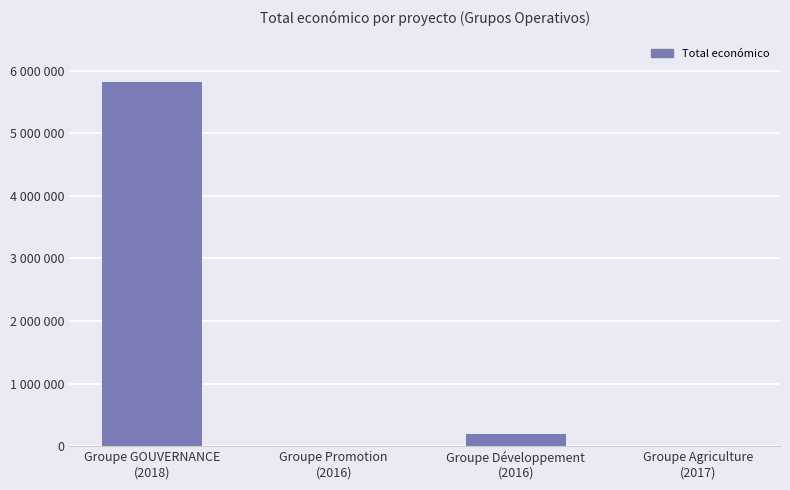

Which has a higher value, Groupe GOUVERNANCE
(2018) or Groupe Promotion
(2016)?

Groupe GOUVERNANCE
(2018)